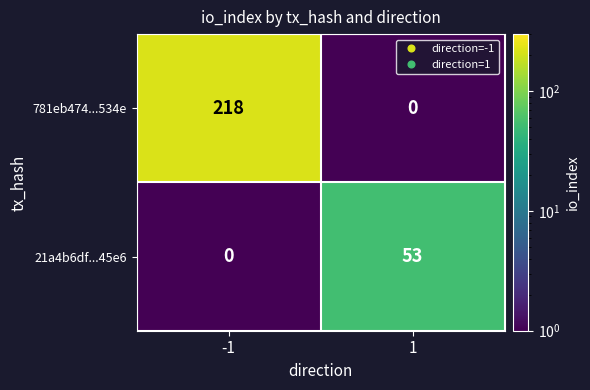

Which series has the widest spread of values?

781eb474...534e